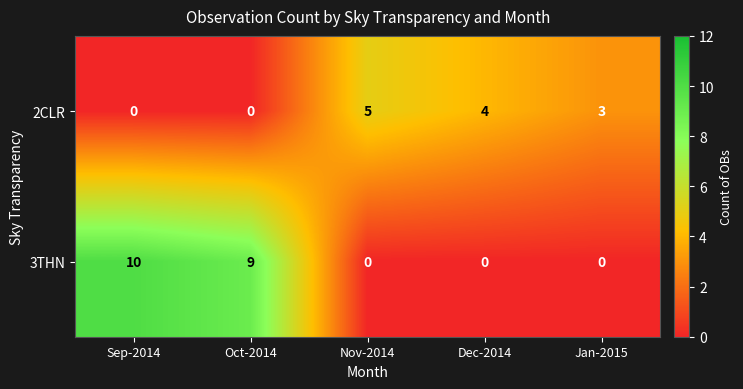

How many 2CLR values are between 0 and 4?

4